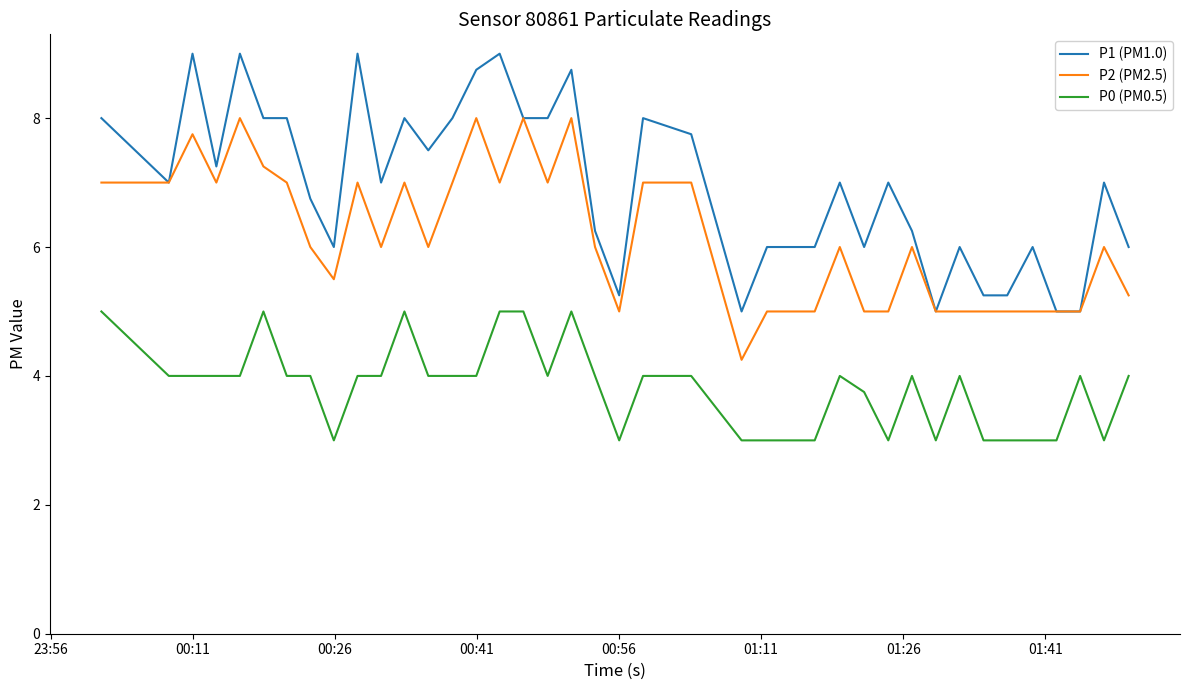

What is the difference between the maximum and second lowest values in the P1 (PM1.0) series?

4.0